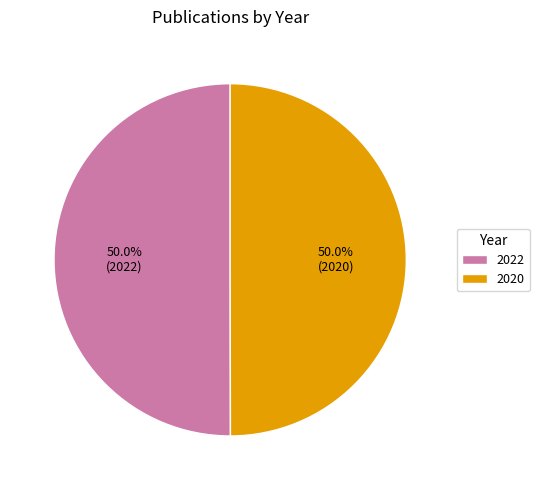

Do 2020 and 2022 together represent more than half of the pie?

Yes